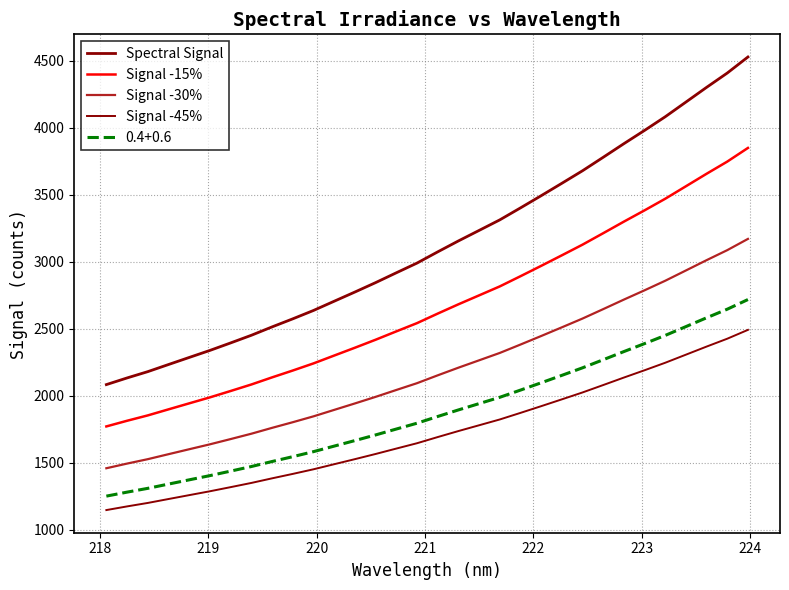

True or false: Signal -45% and Spectral Signal cross at least once.

False